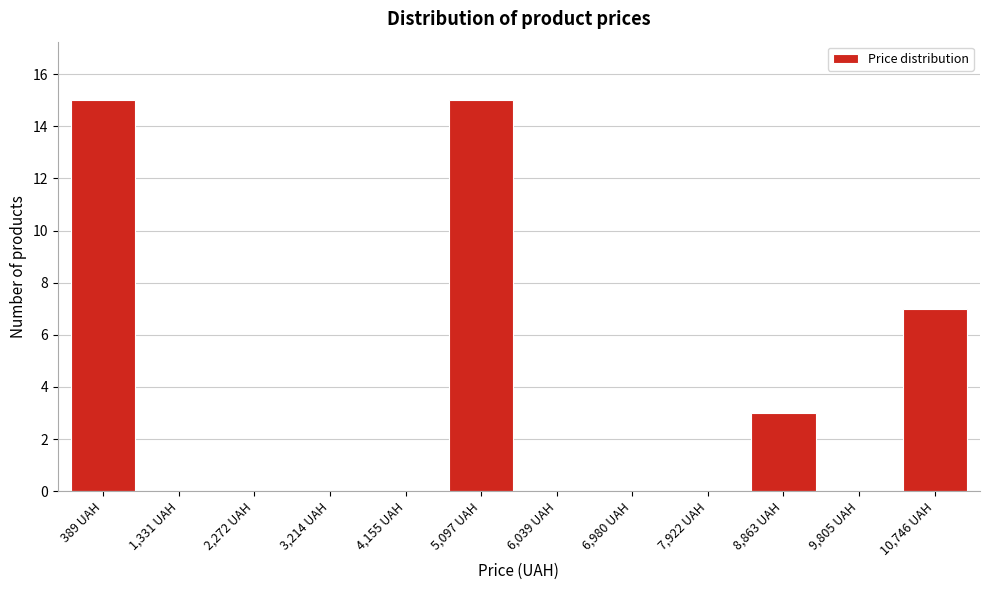

Reading right to left, extract all data points from this chart.

10,746 UAH=7	9,805 UAH=0	8,863 UAH=3	7,922 UAH=0	6,980 UAH=0	6,039 UAH=0	5,097 UAH=15	4,155 UAH=0	3,214 UAH=0	2,272 UAH=0	1,331 UAH=0	389 UAH=15